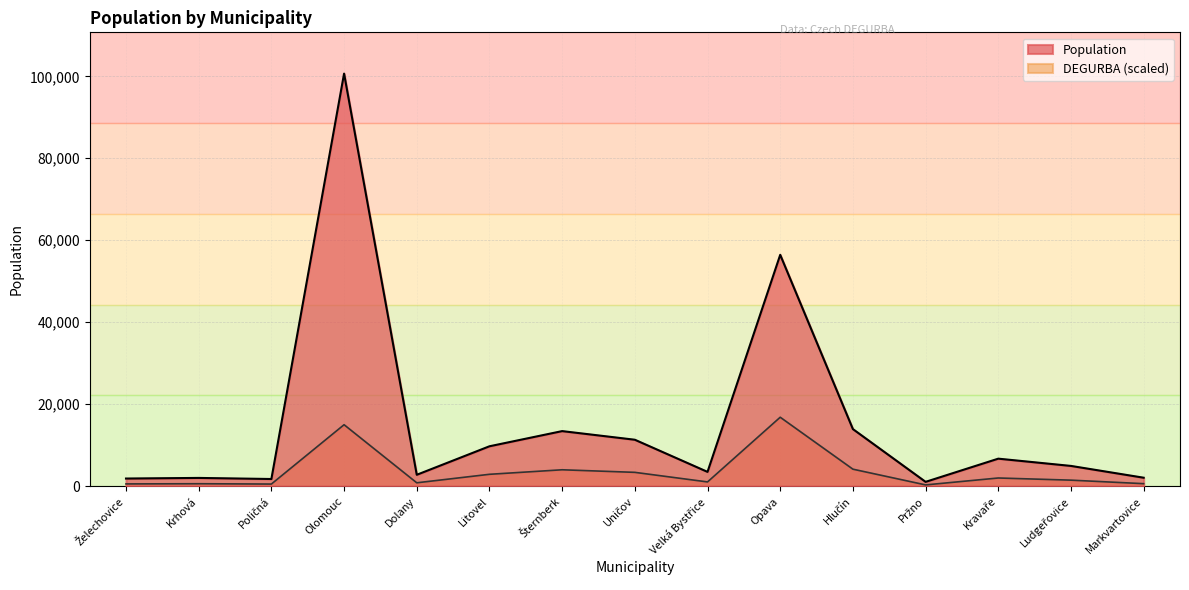

Where is the data nearest to the value 50861?

Opava